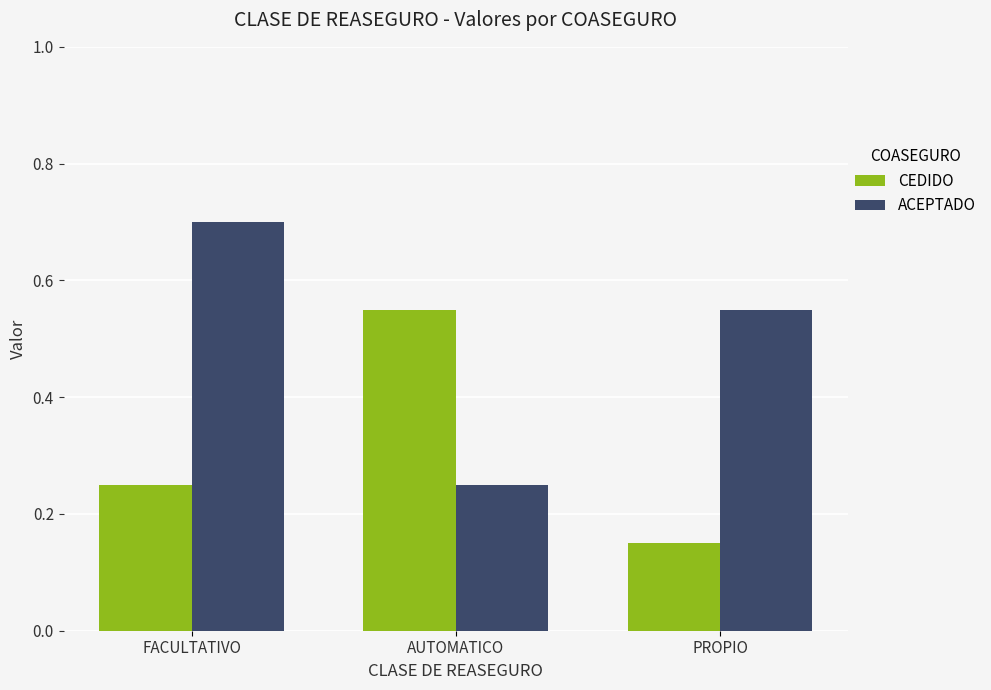

Which label corresponds to the smallest value in the chart?

PROPIO